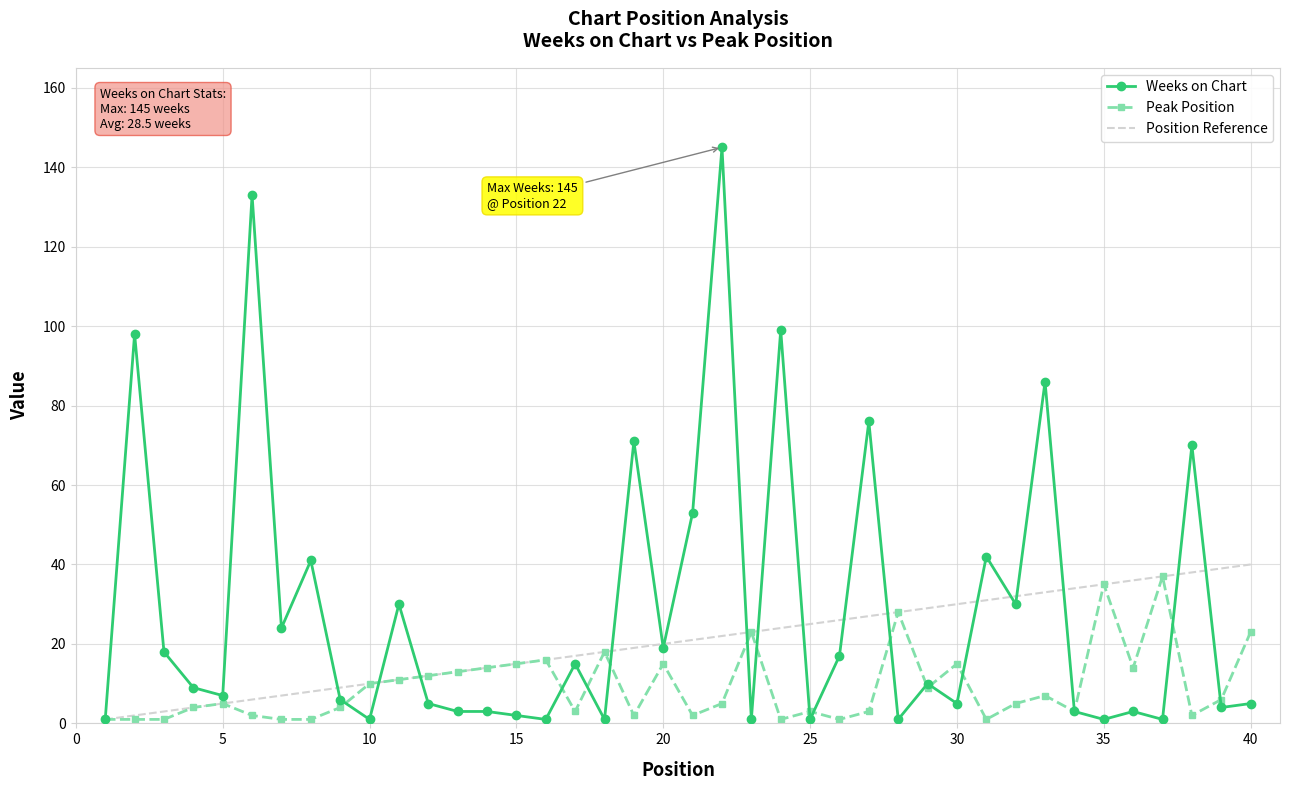

What is the highest value of the Peak Position series?

37